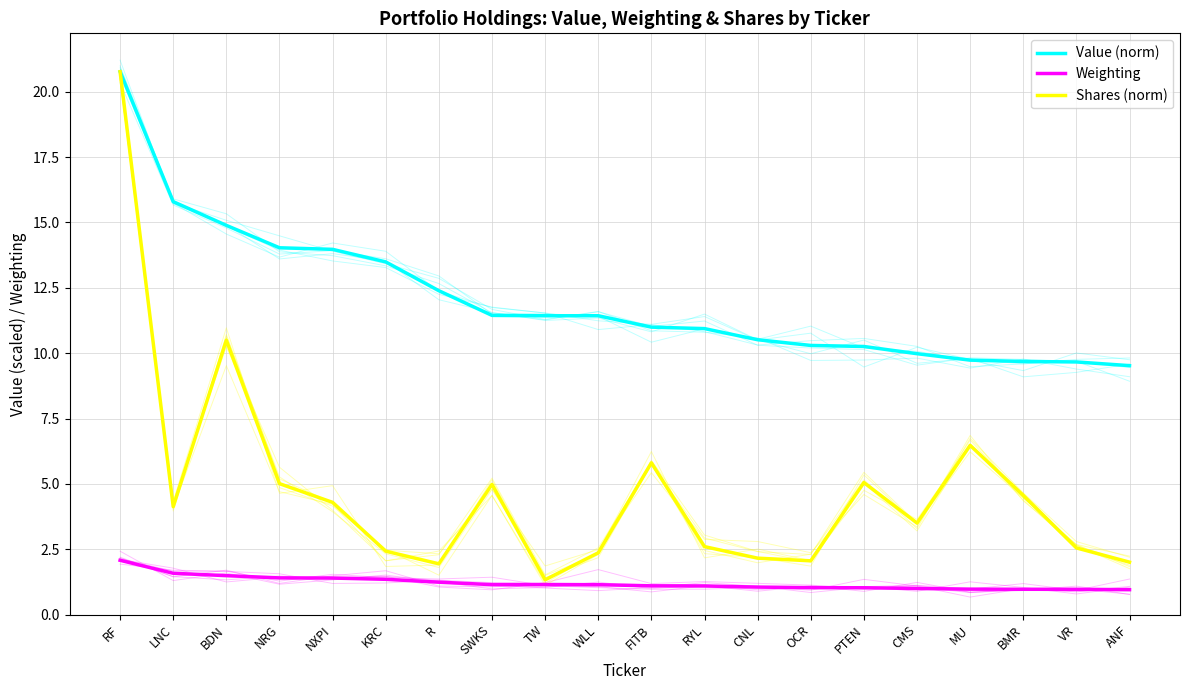

What value does the Value (norm) series have at CMS?

10.0